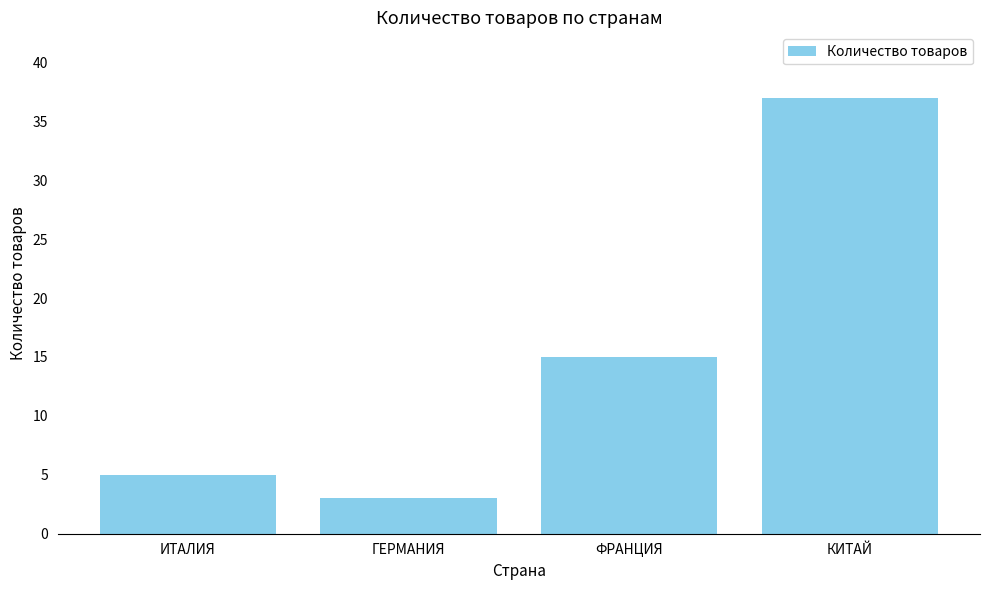

What is the minimum value shown in the chart?

3